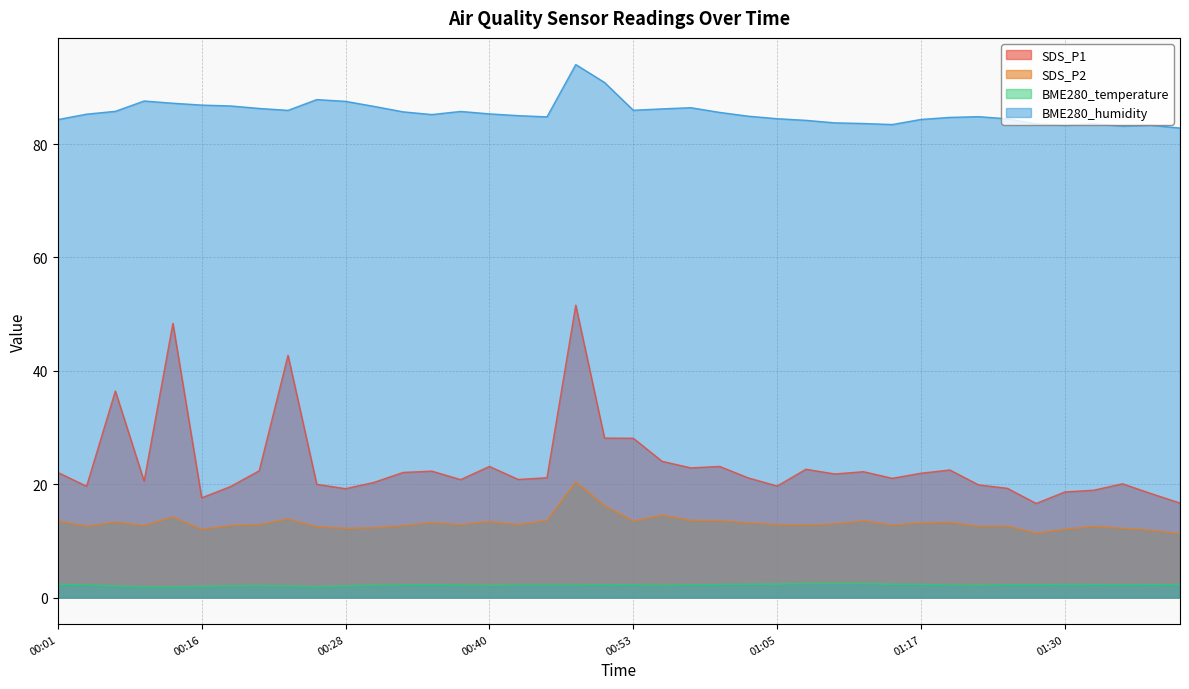

At which category is the sum across all series the highest?

00:48